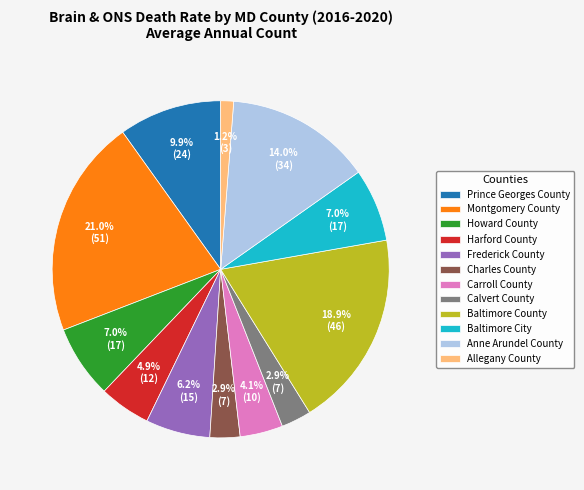

Does Baltimore City represent more than half of the total?

No